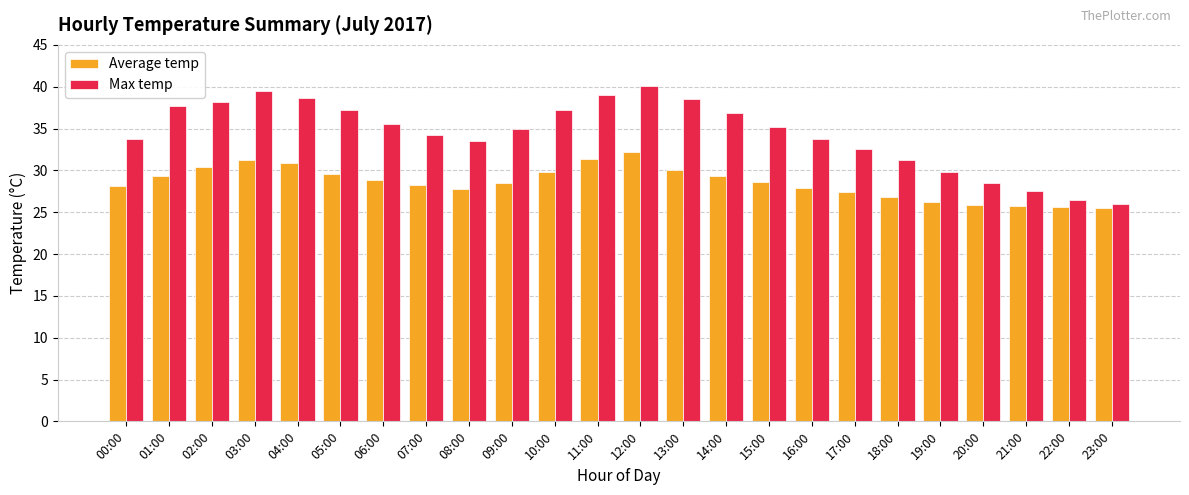

Rank the series by their maximum value, from highest to lowest.

Max temp, Average temp